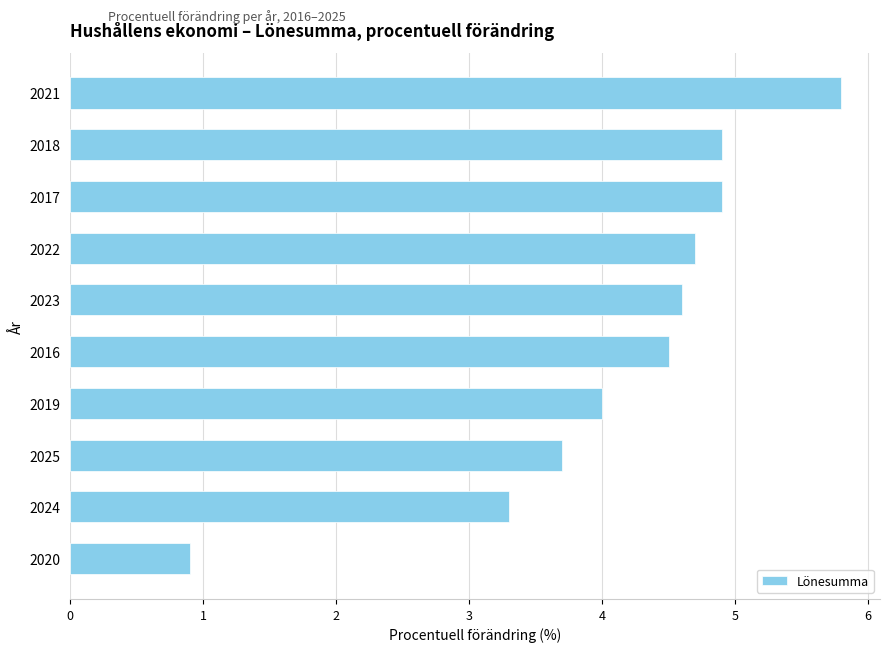

Which label corresponds to the smallest value in the chart?

2020